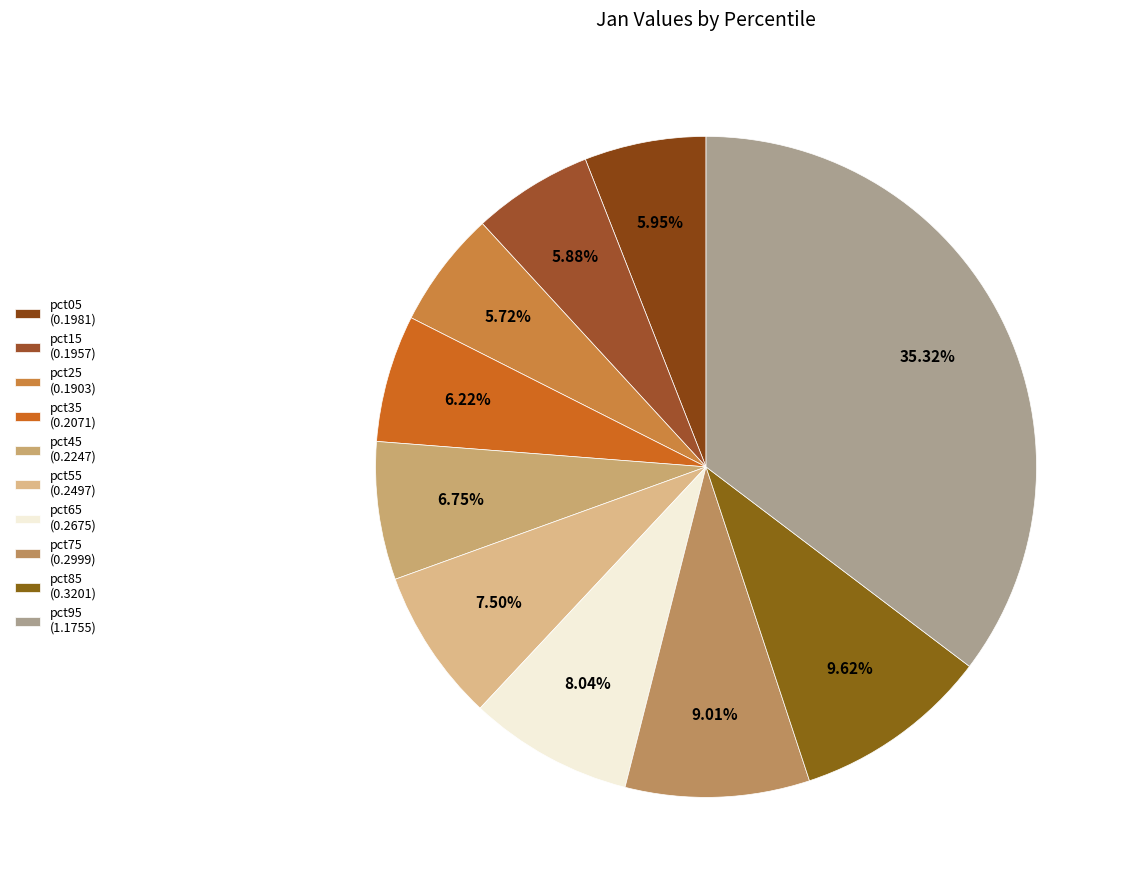

Does any single category account for the majority?

No